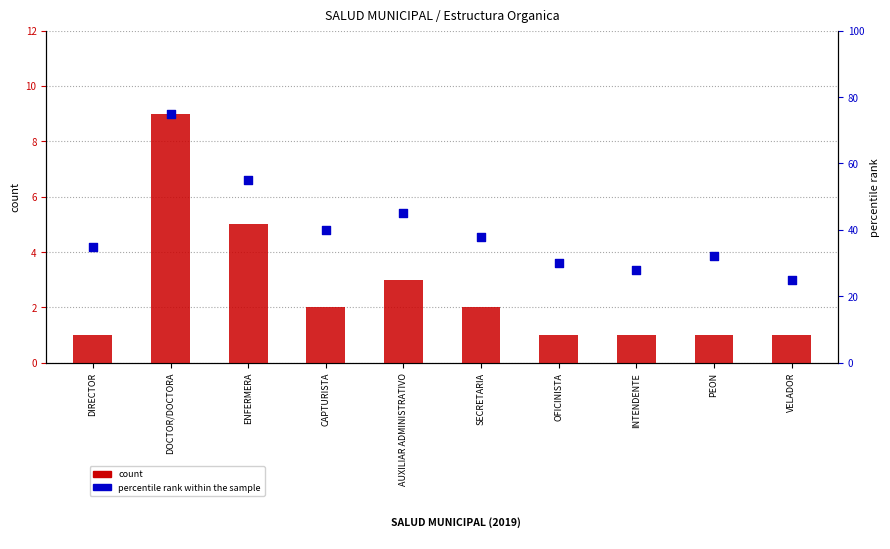

What are all the series names shown in the legend?

count, percentile rank within the sample